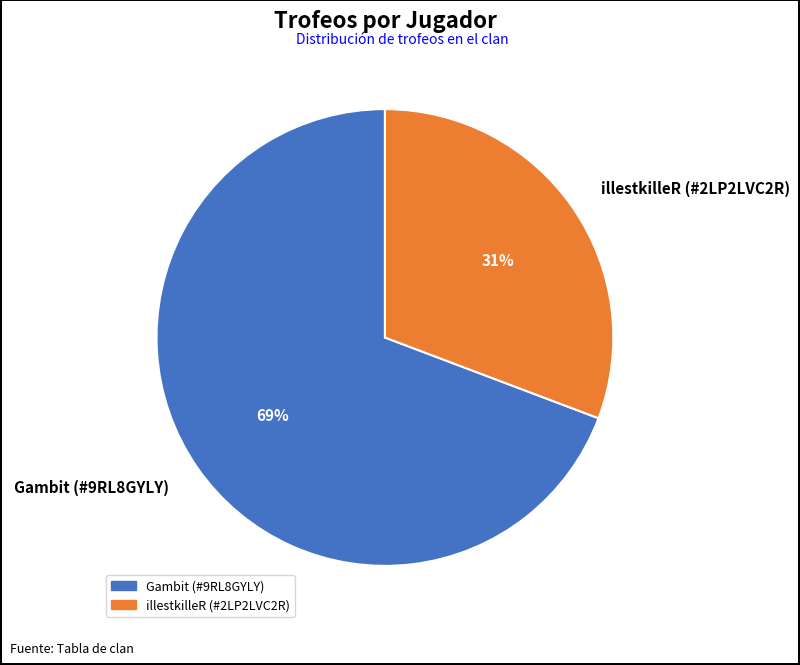

How many slices are in this pie chart?

2